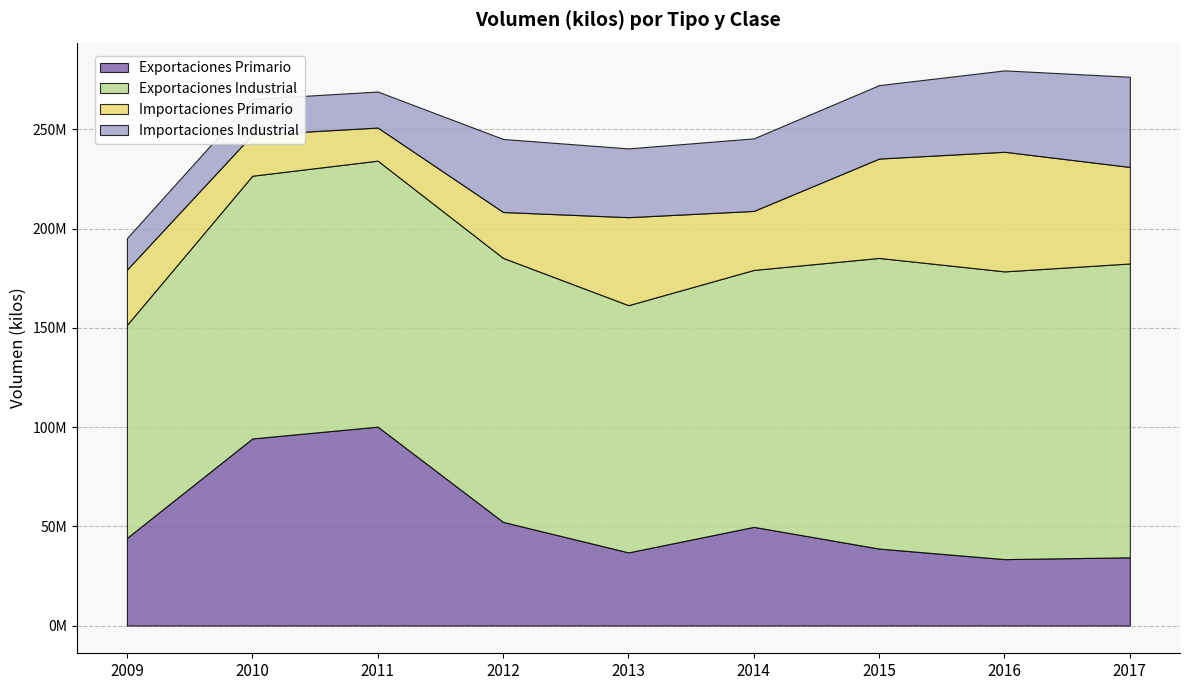

What are all the series names shown in the legend?

Exportaciones Primario, Exportaciones Industrial, Importaciones Primario, Importaciones Industrial